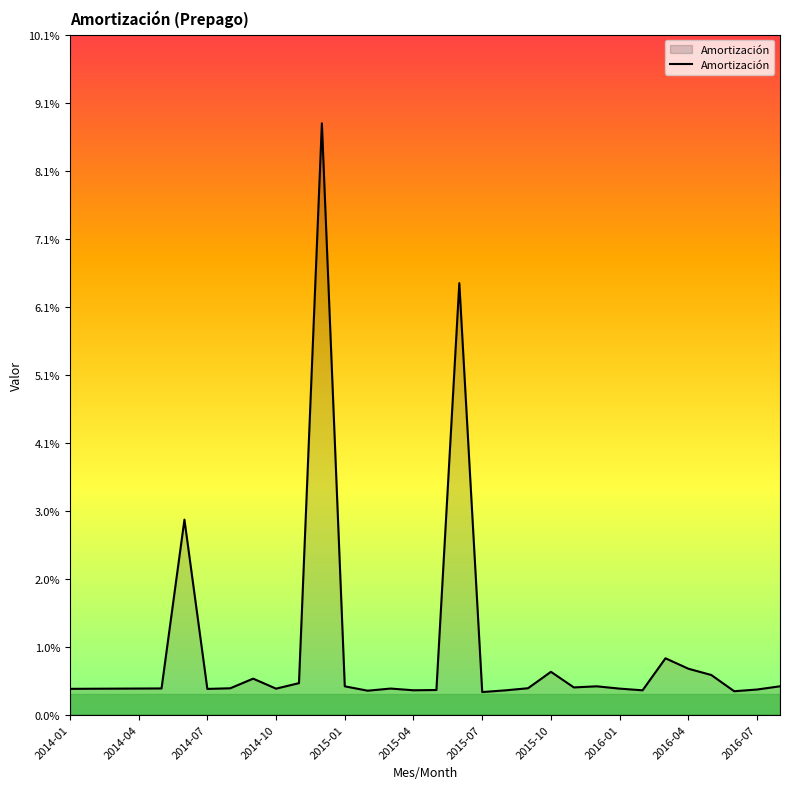

What is the label of the 25th point from the right?

2014-08